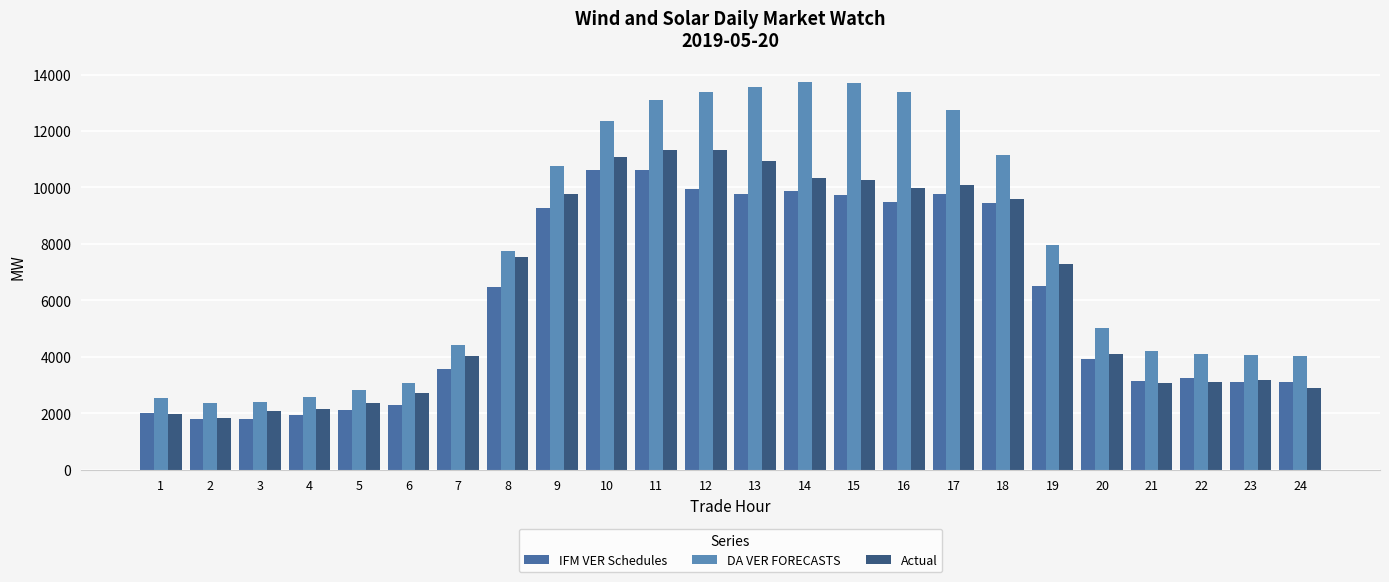

What is the highest value of the IFM VER Schedules series?

10635.4